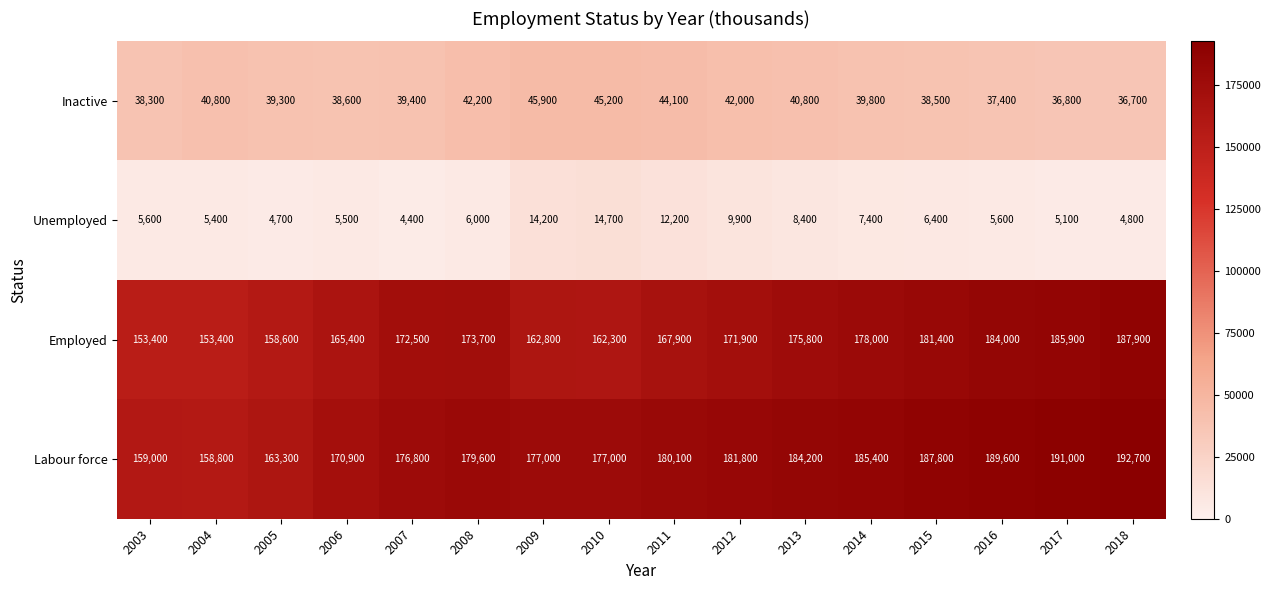

Which series changed the most between 2005 and 2009?

Labour force